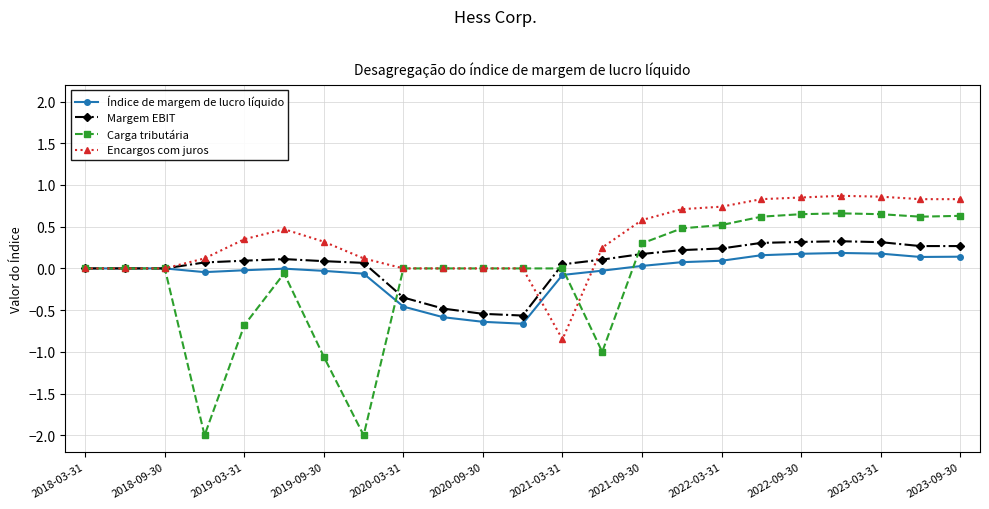

How many series are shown in this chart?

4